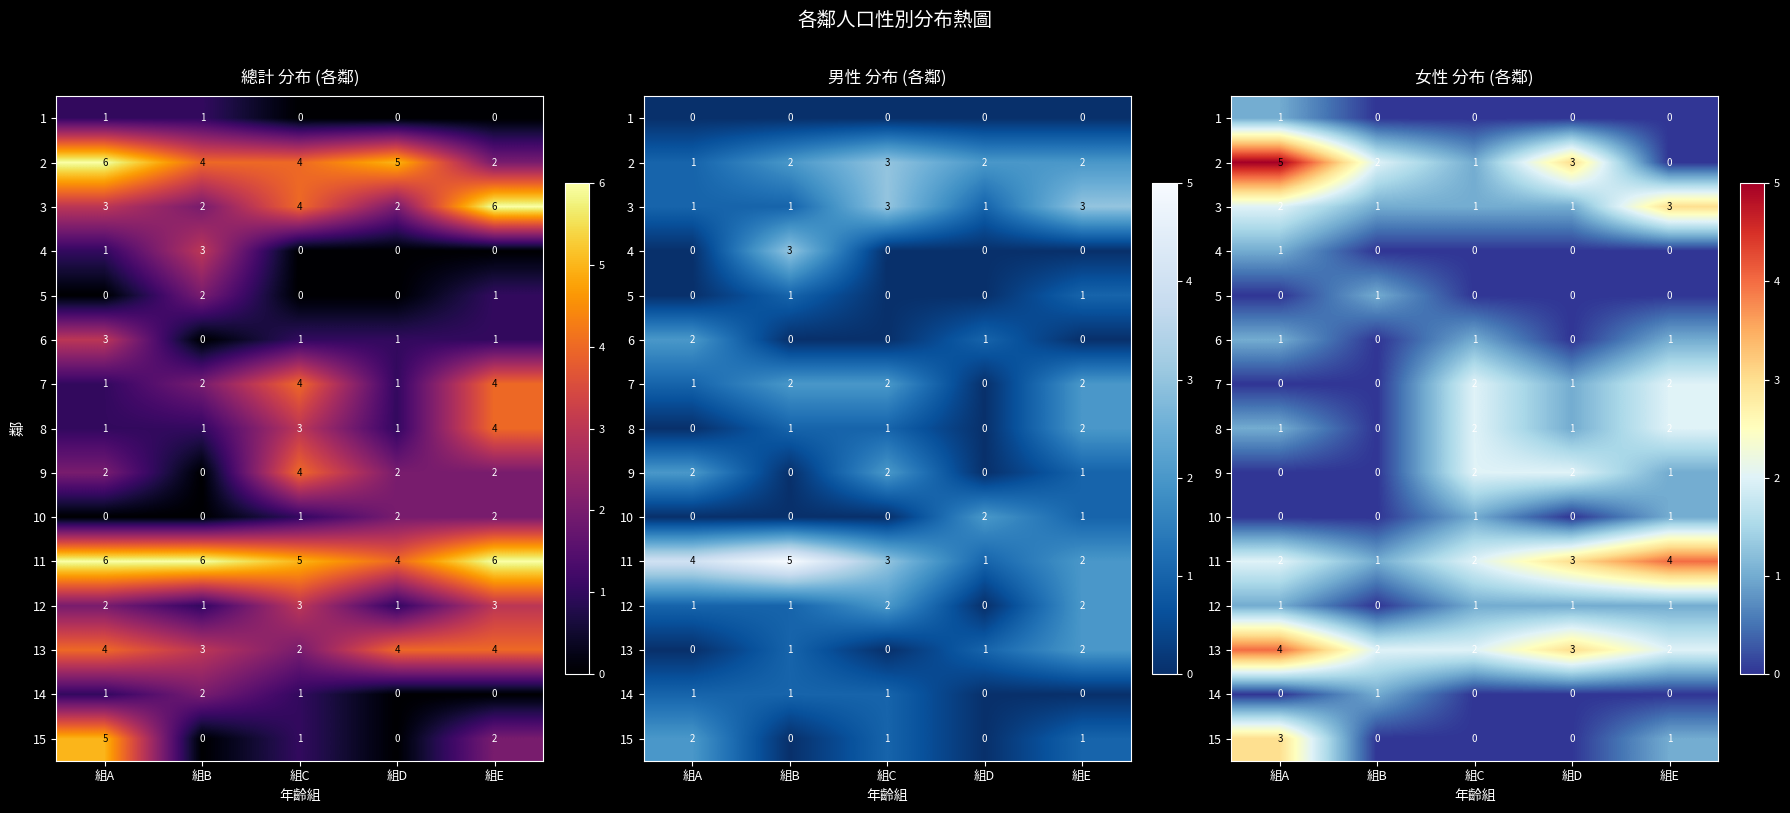

What is the approximate value of 2 at 組D?

3